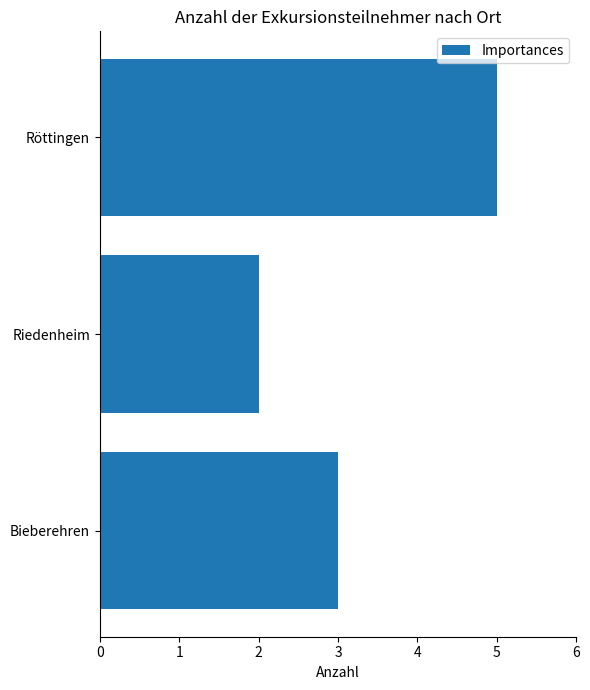

True or false: the data shows 5 at Bieberehren.

False